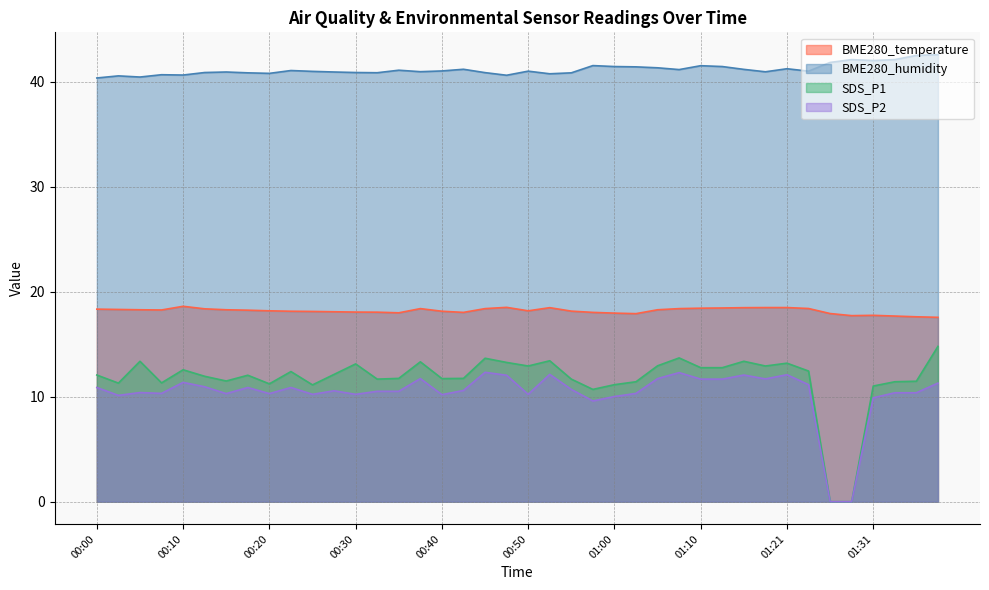

True or false: BME280_temperature and SDS_P1 intersect in this chart.

False